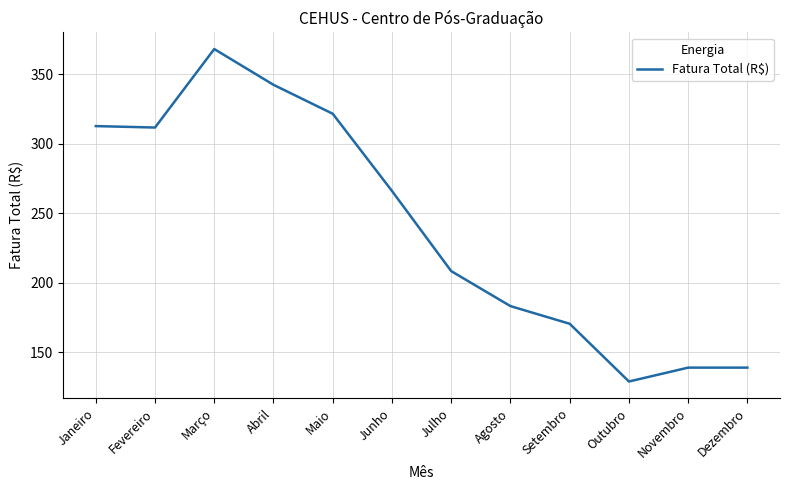

Read the value at Setembro.

170.4